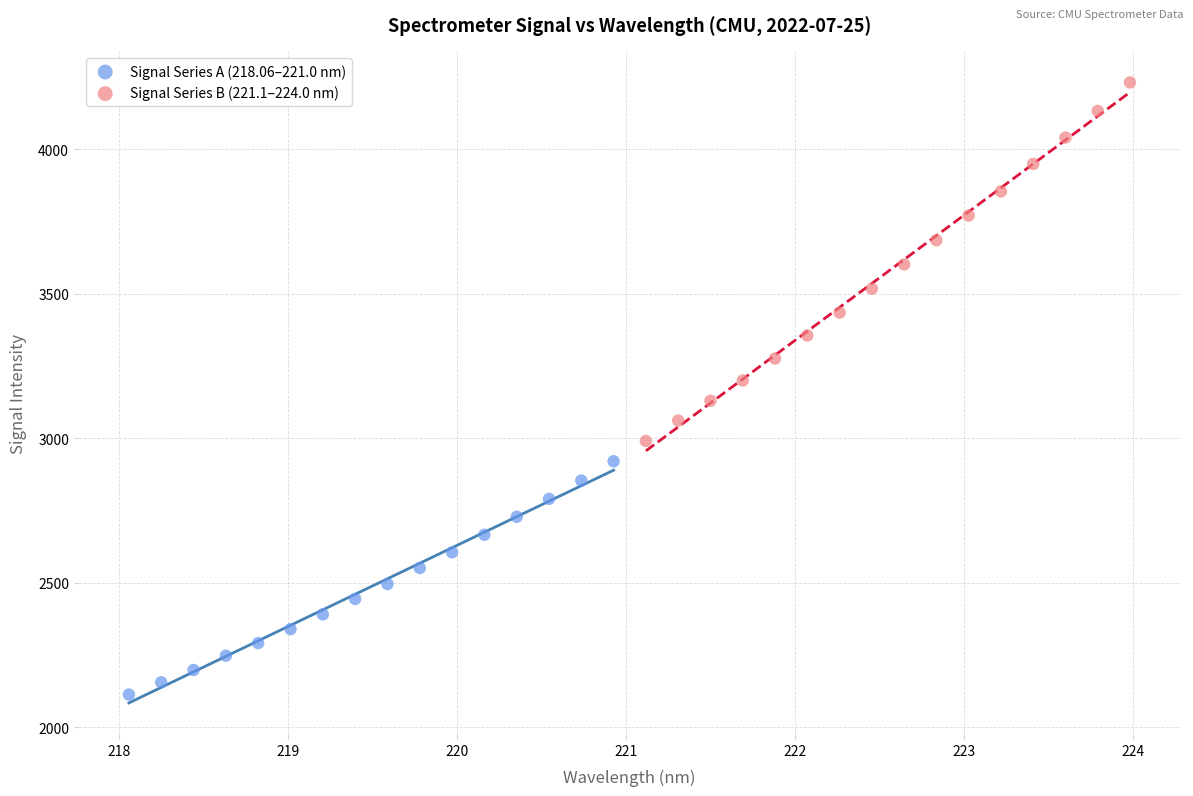

Which series has the widest spread of Y values?

Signal Series B (221.1–224.0 nm)